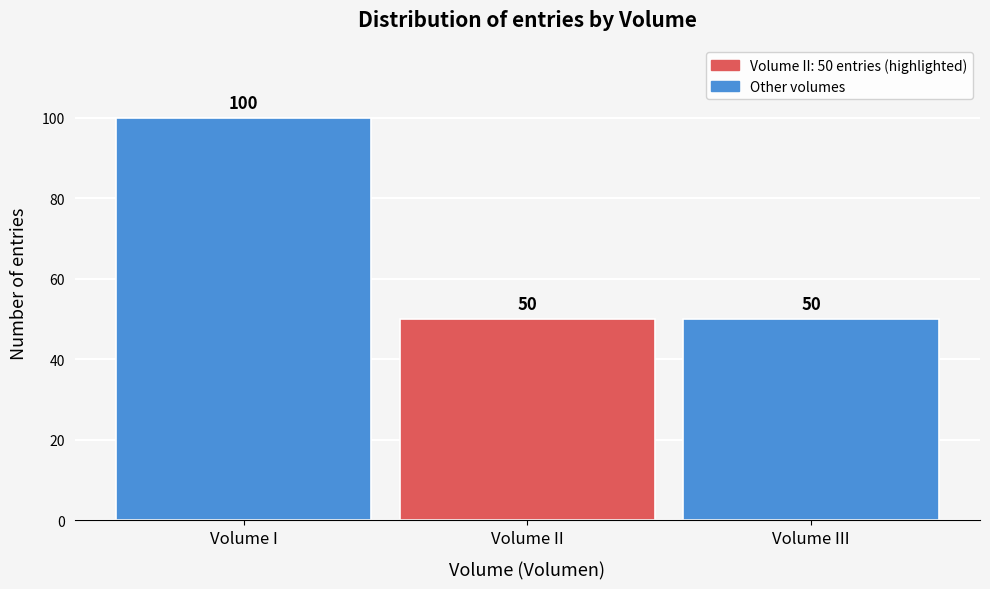

Reading left to right, what are all the values shown in this chart?

100	50	50